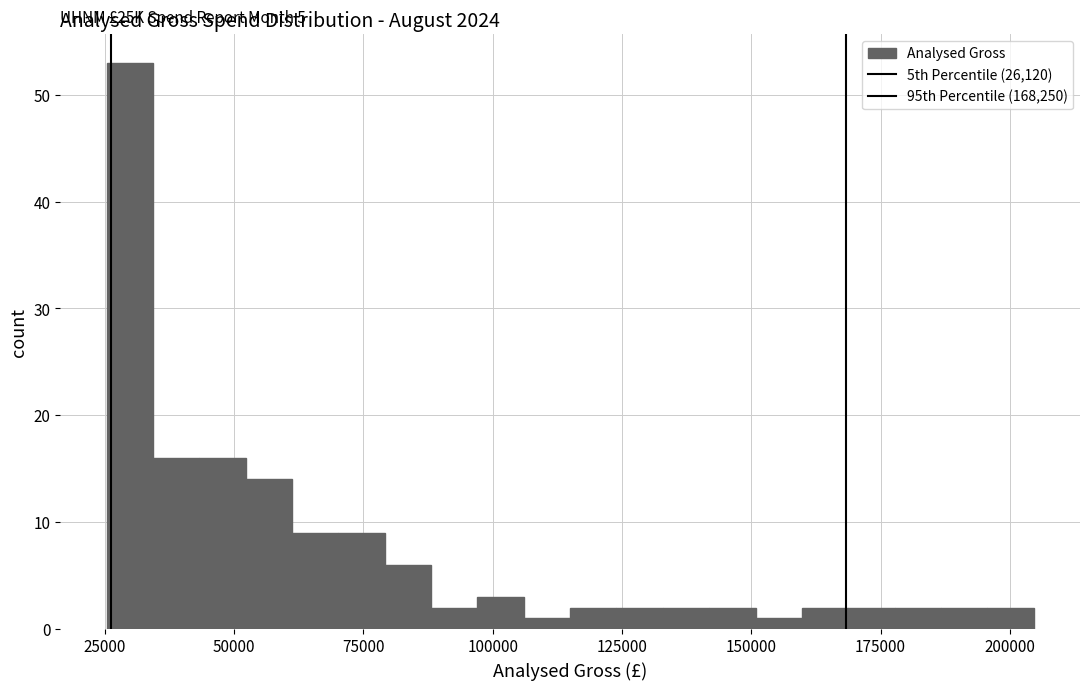

Read against the x-axis, roughly where is the centre of the tallest bar?

30000